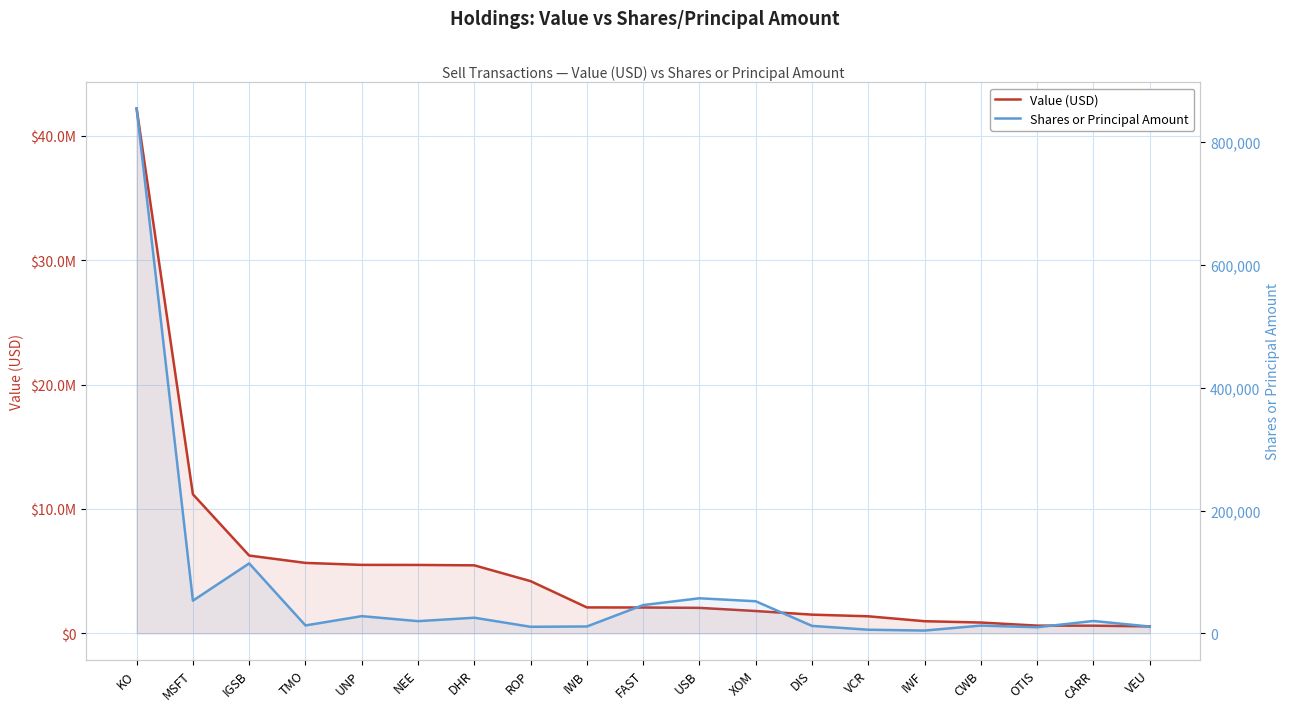

What is the difference between the maximum and minimum values in the Shares or Principal Amount series?

850167